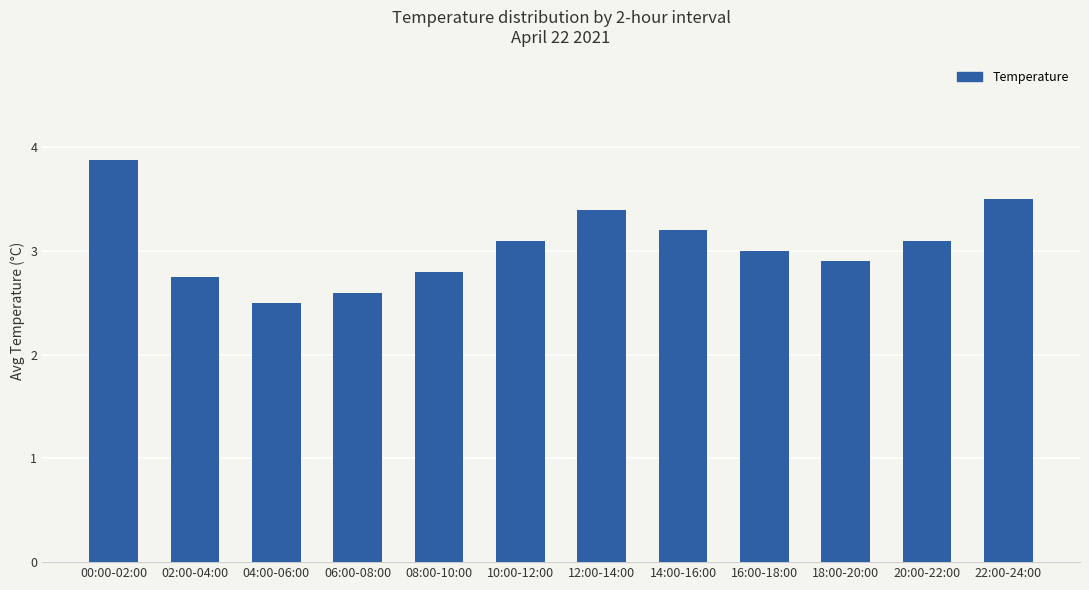

What is the minimum value shown in the chart?

2.5